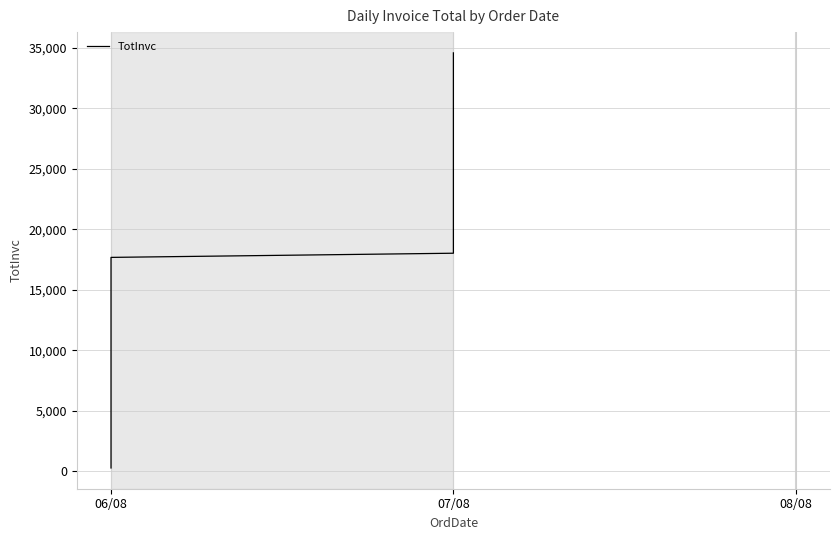

What is the minimum value shown in the chart?

283.2